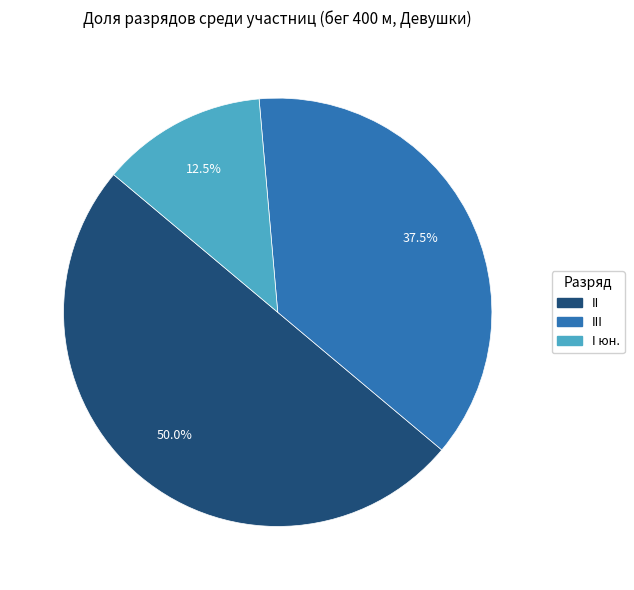

Count the number of slices in the pie.

3